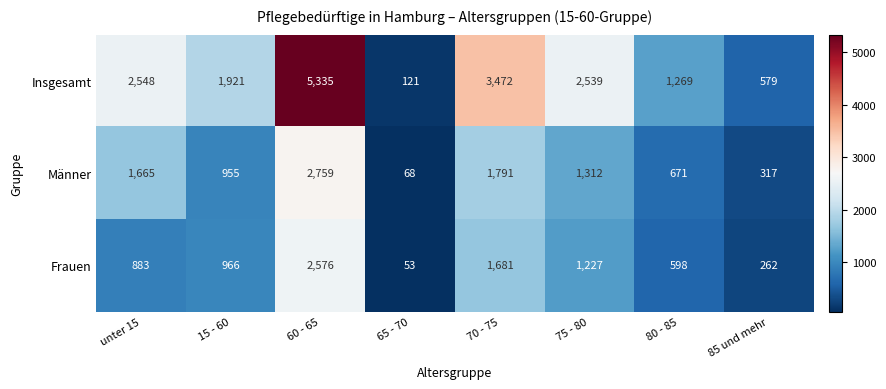

How many data points does each series have?

8